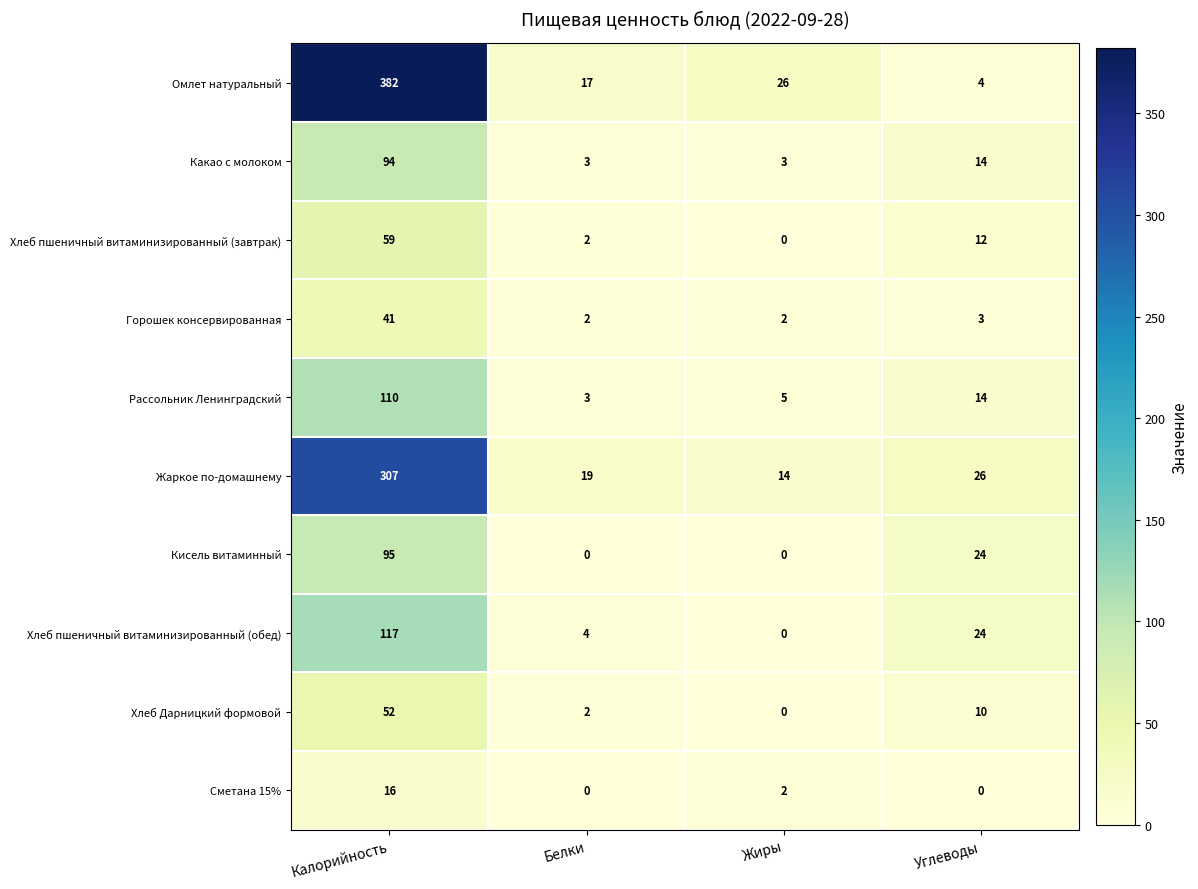

What is the difference between the Хлеб Дарницкий формовой values at Жиры and Углеводы?

10